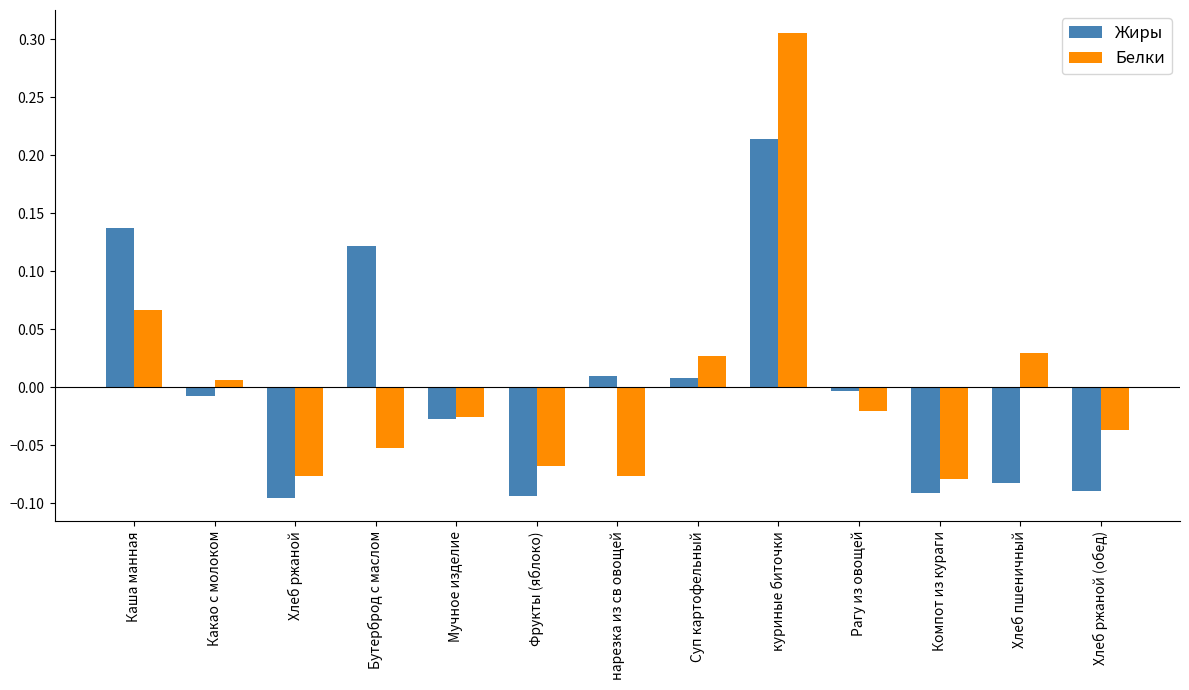

Which series has the largest range (max minus min)?

Белки